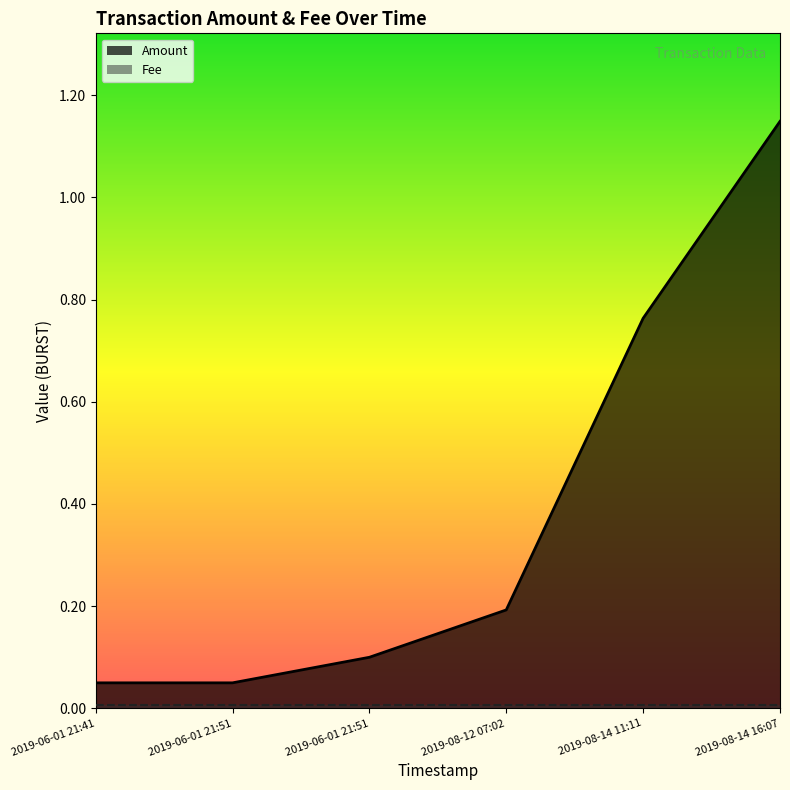

What is the difference between the maximum and minimum values?

1.1